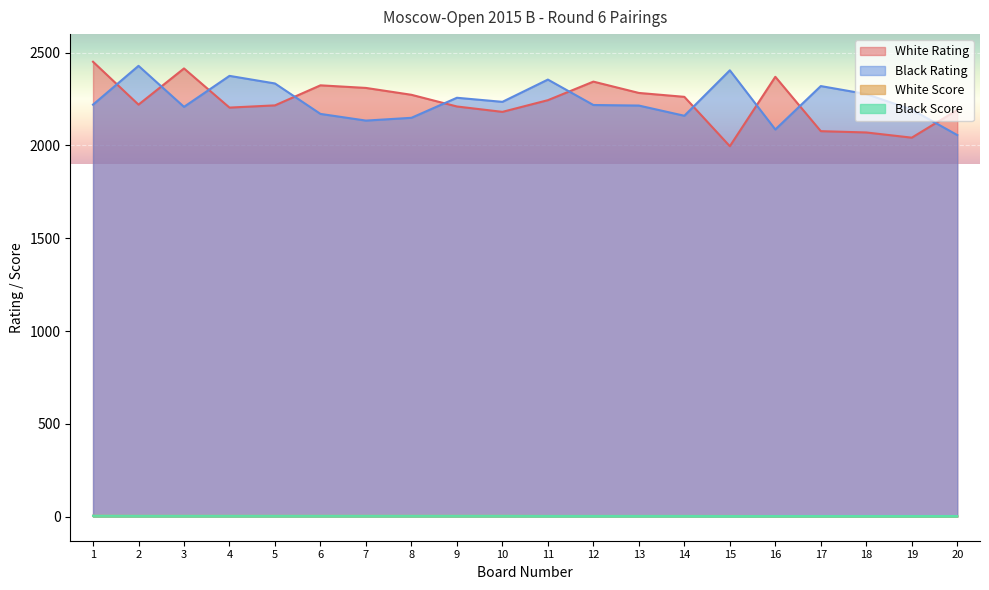

Is the value of Black Score at 1 greater than the value of White Score at 9?

Yes